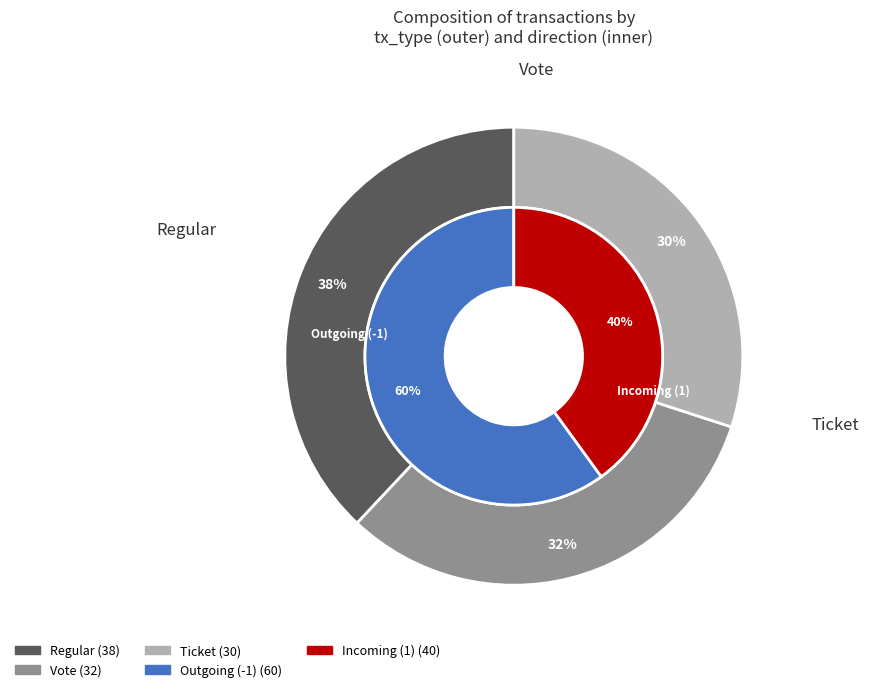

What is the change in value from Regular to Vote?

-6